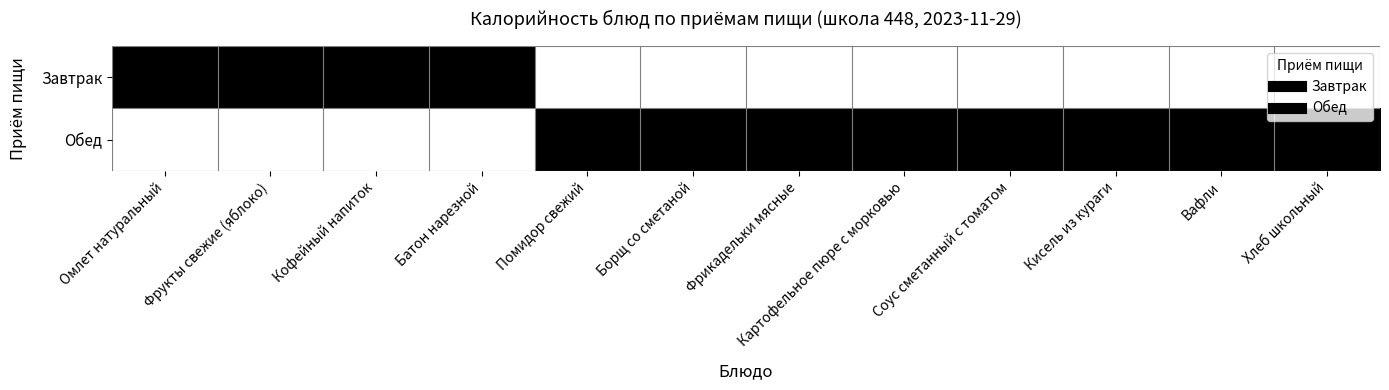

Rank the series at Борщ со сметаной from highest to lowest value.

Обед, Завтрак